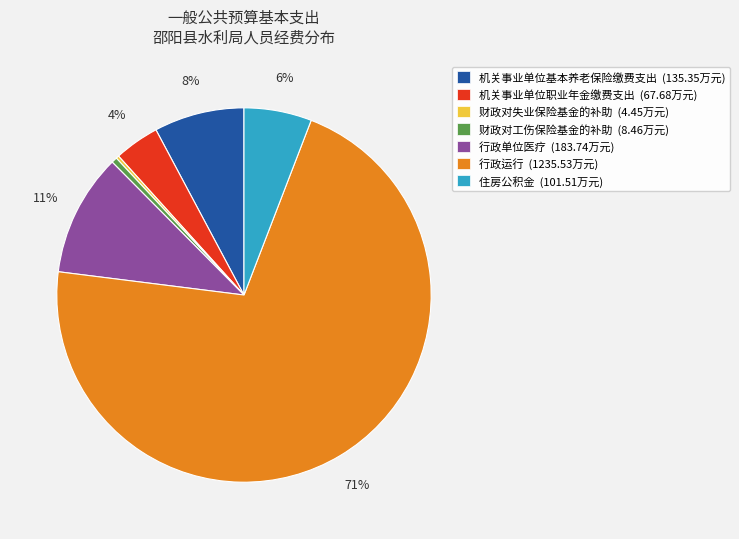

To the nearest percent, what is the difference between the 机关事业单位基本养老保险缴费支出 (135.35万元) and 机关事业单位职业年金缴费支出 (67.68万元) slice percentages?

4%